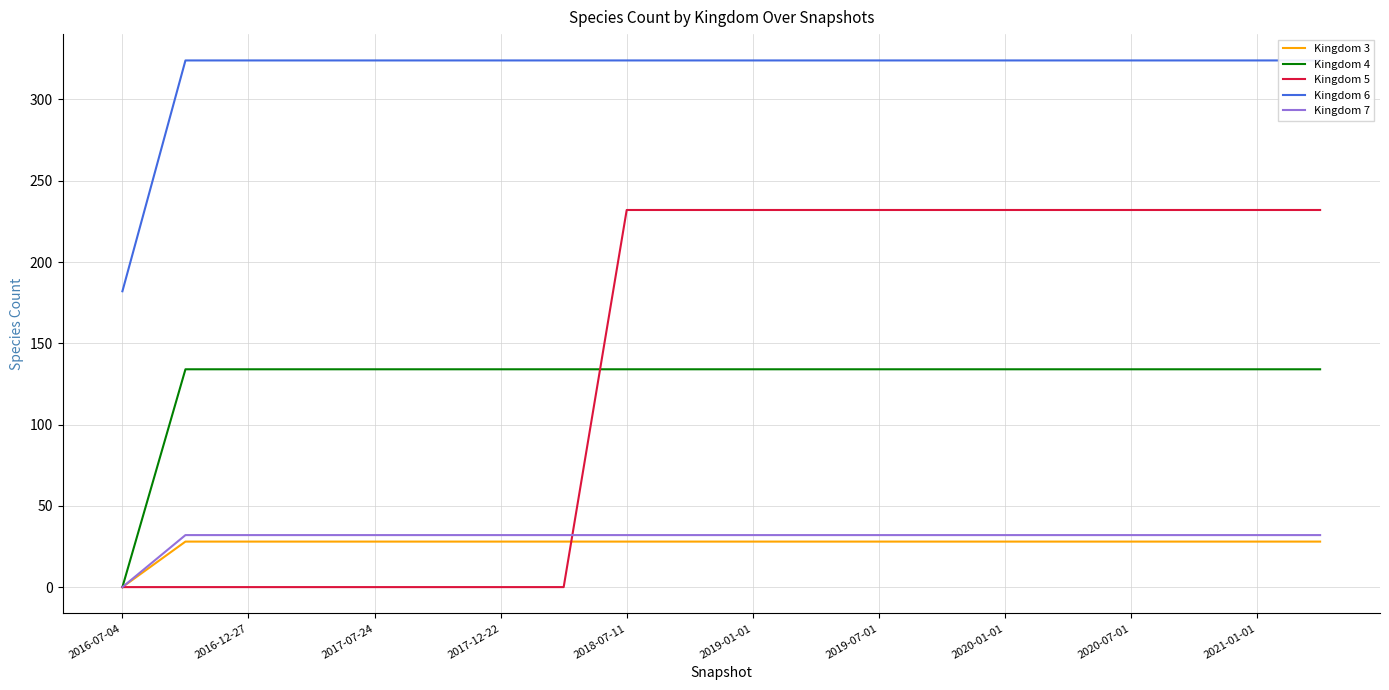

What is the maximum value for Kingdom 4?

134